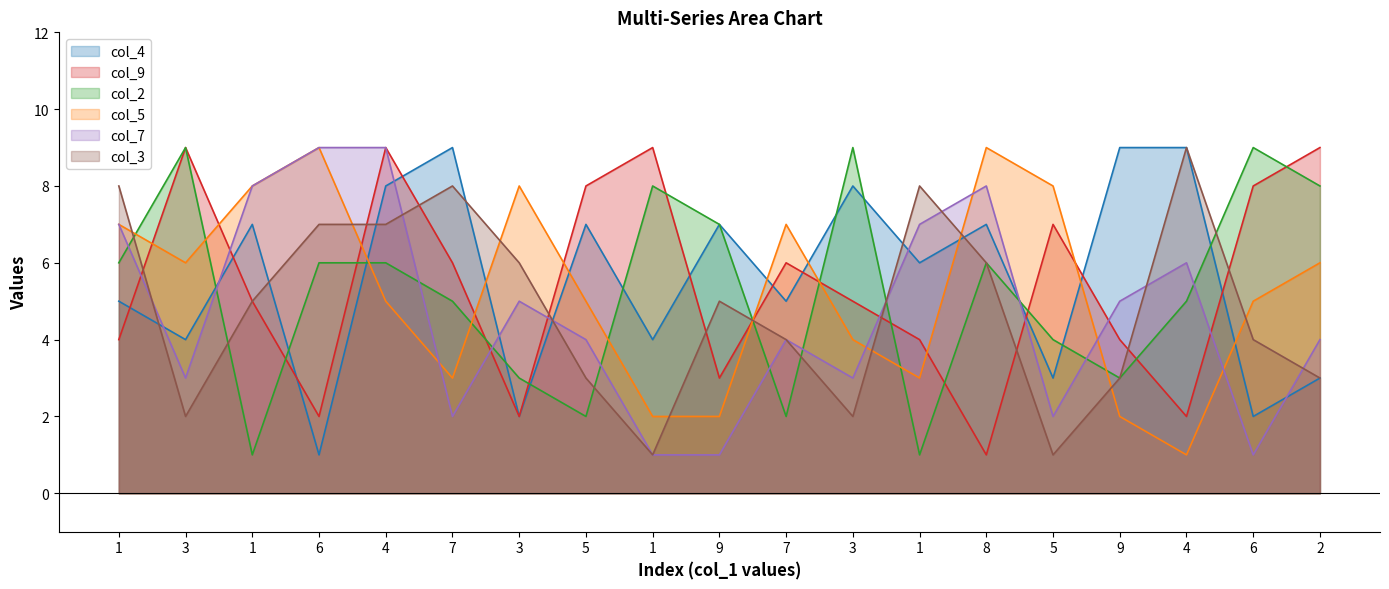

Which series has the widest spread of values?

col_4